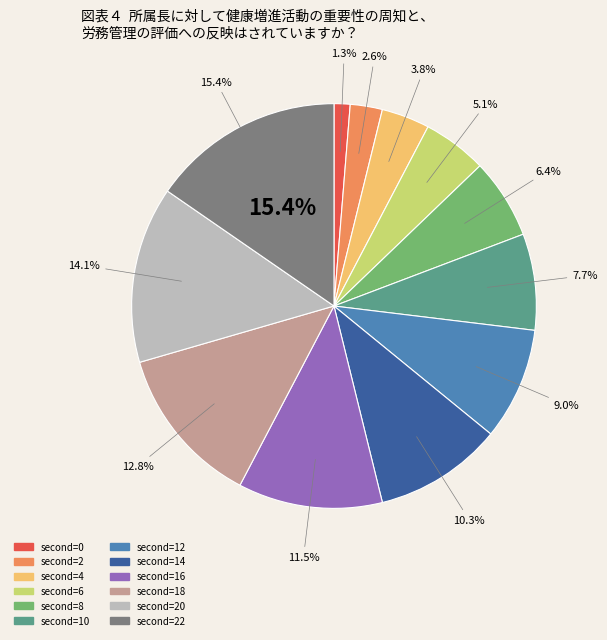

To the nearest percent, what is the average slice percentage?

8%